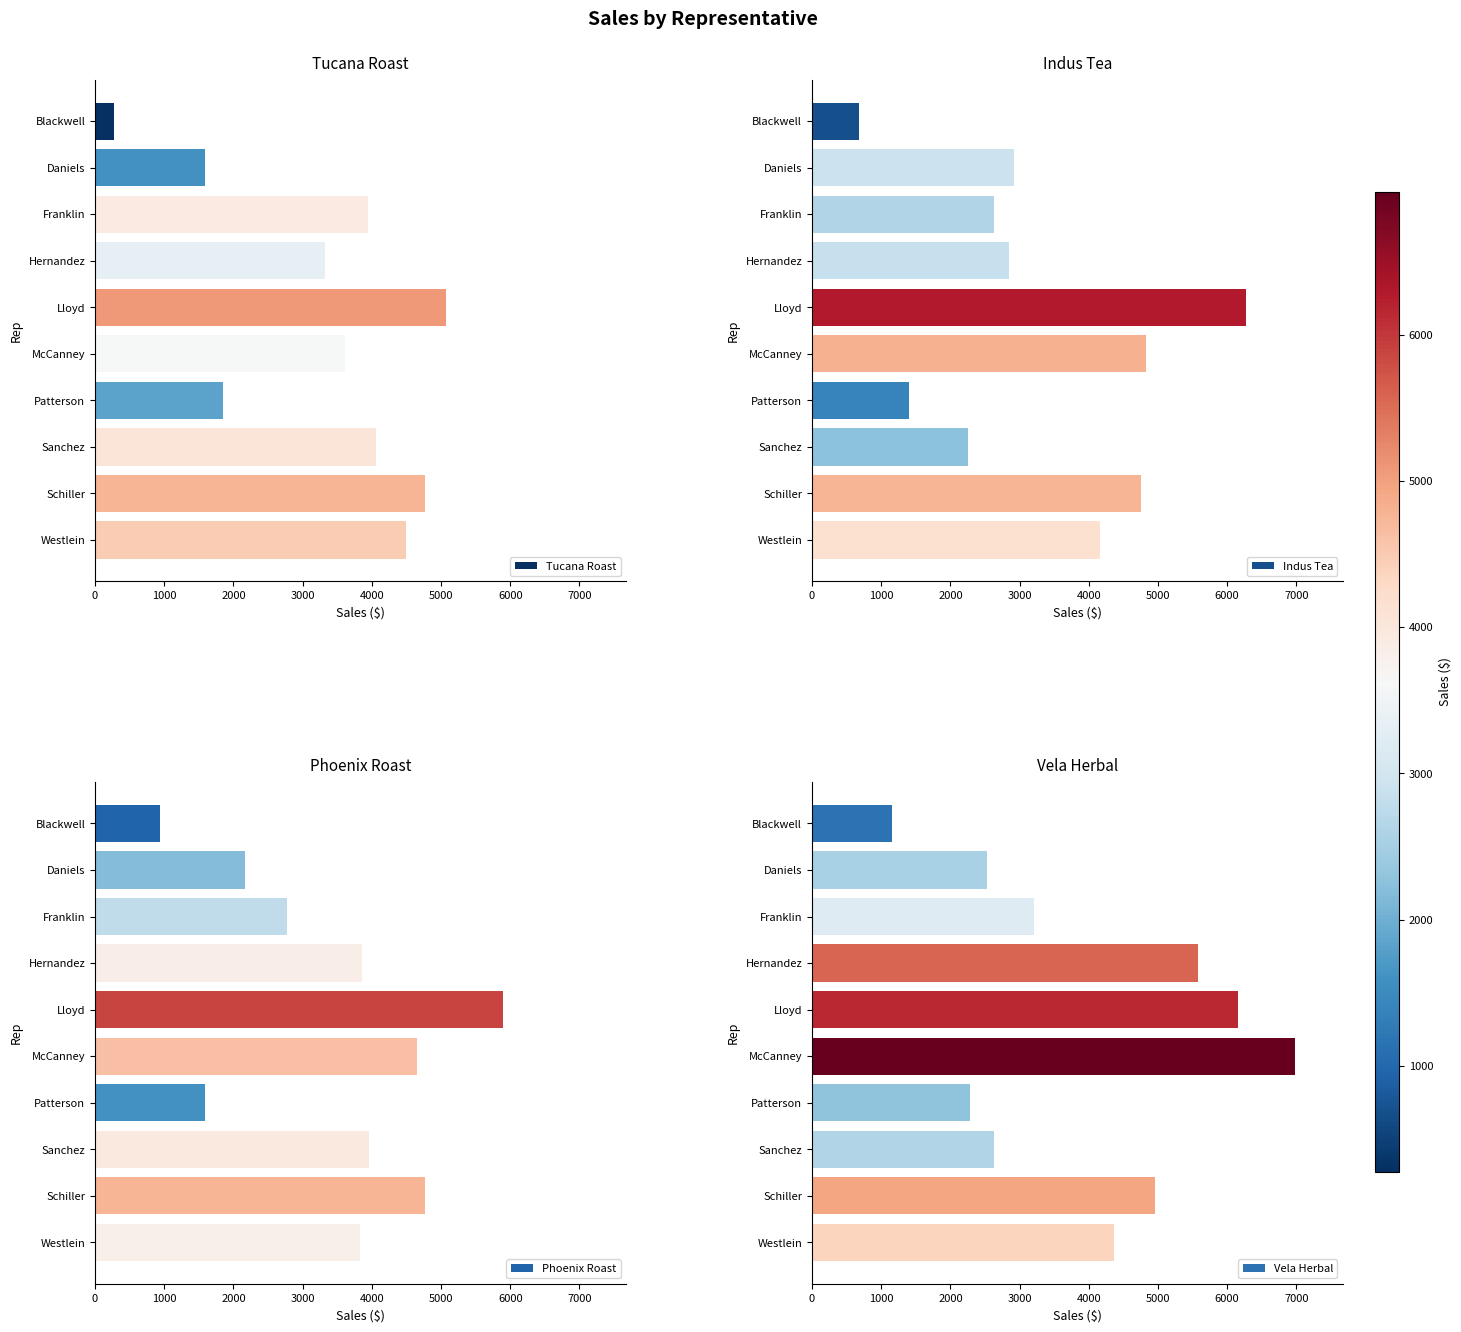

The Tucana Roast series shows 275.4 at Blackwell. True or false?

True